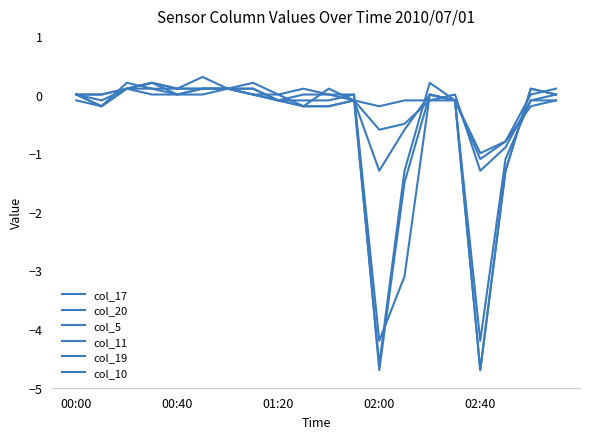

How many lines are shown in the chart?

6